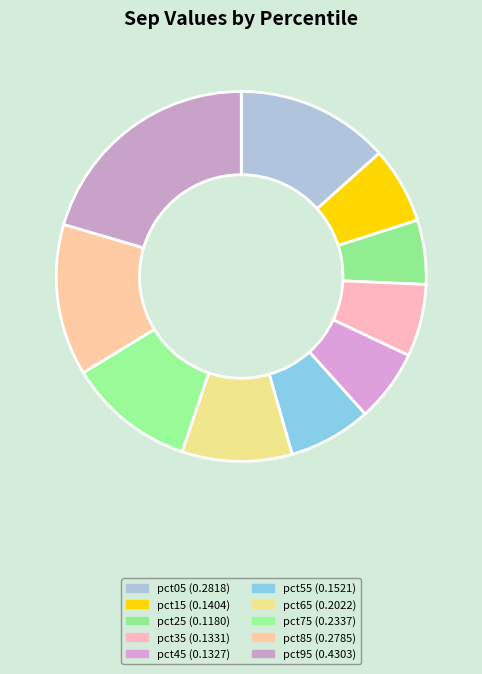

Is pct25 the majority of the pie?

No